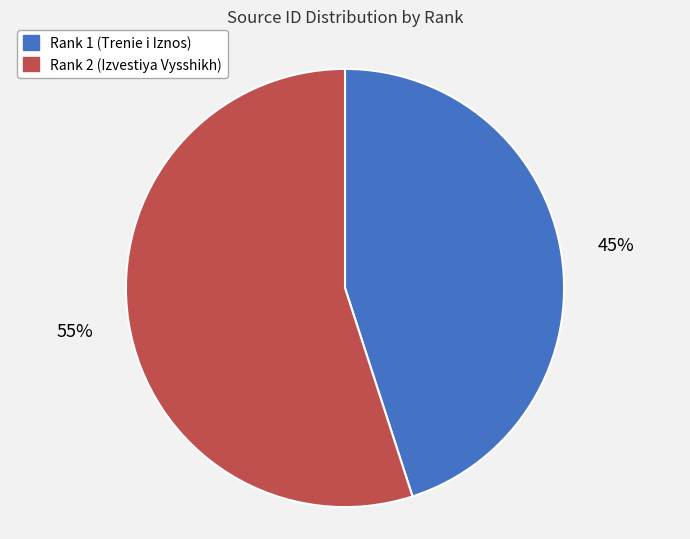

To the nearest percent, what is the difference between the largest and smallest slice percentages?

10%